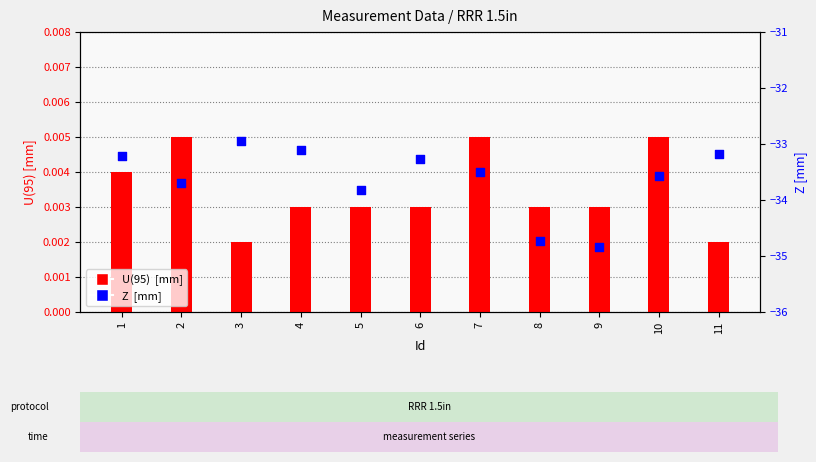

Which series has the largest Y range (max minus min)?

Z  [mm]